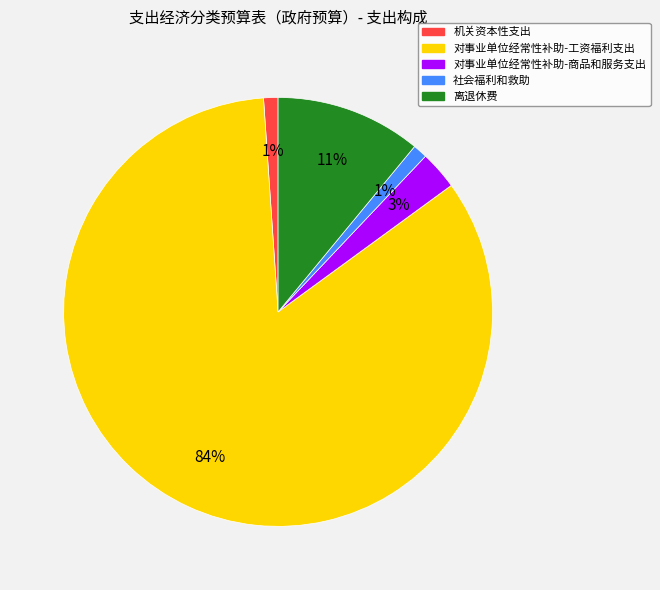

What percentage is the 对事业单位经常性补助-商品和服务支出 slice, to the nearest percent?

3%